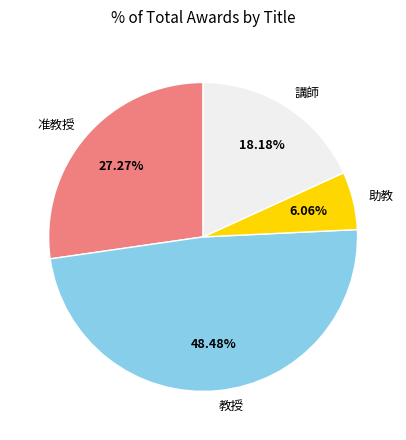

Is it true that 教授 is 1% of the pie?

False